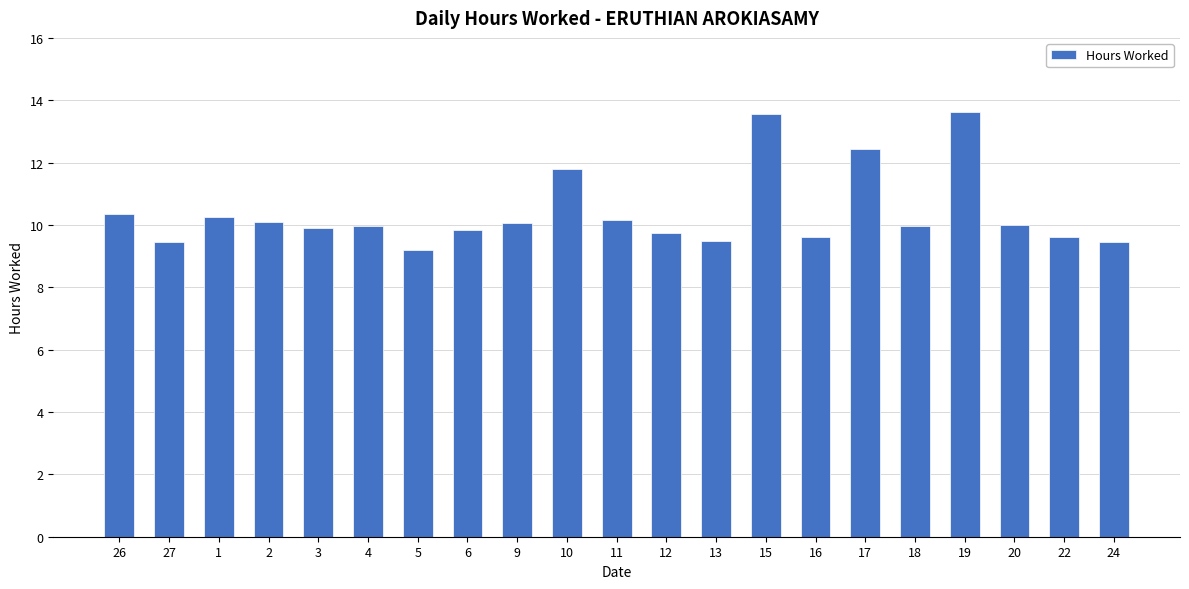

How many distinct data groups are displayed?

1